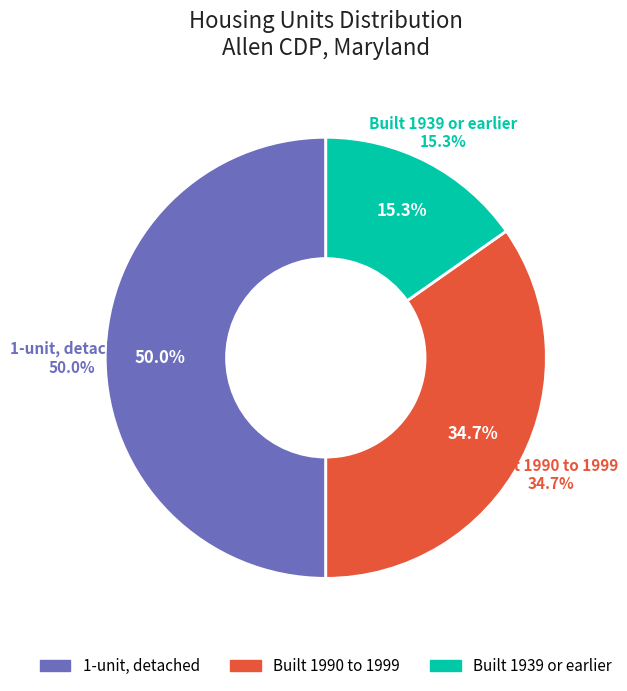

To the nearest percent, what is the difference between the largest and smallest slice percentages?

35%